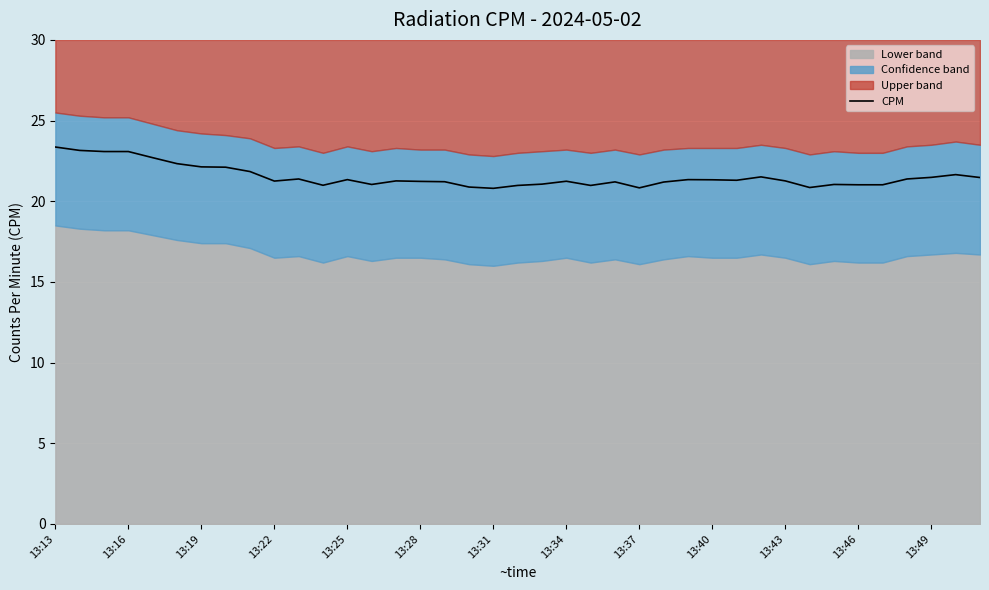

The value of CPM at 13:46 is 21.0. True or false?

True